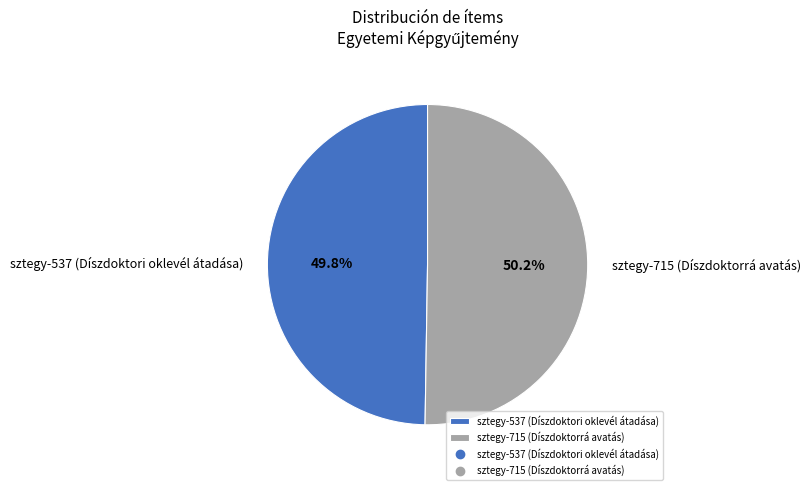

Do sztegy-715 (Díszdoktorrá avatás) and sztegy-537 (Díszdoktori oklevél átadása) together represent more than half of the pie?

Yes